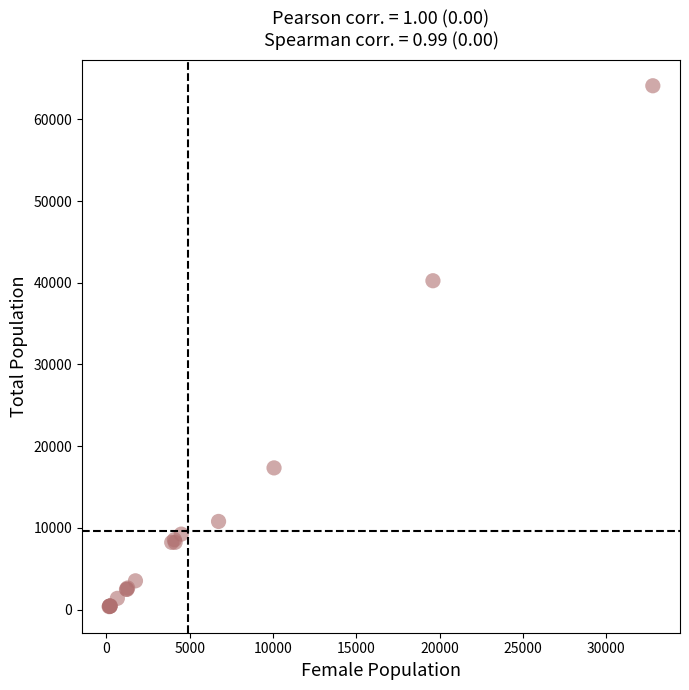

What Y value in the scatter plot is closest to 32232?

40246